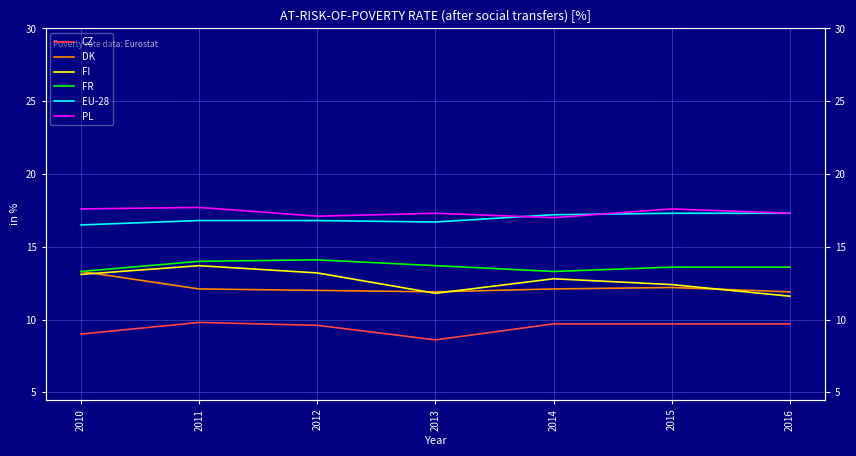

The value of CZ at 2011 is 14.8. True or false?

False